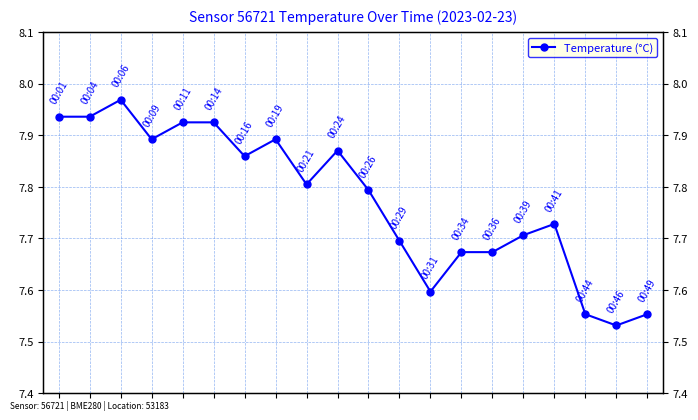

The chart shows a value of 12.9 at 1. True or false?

False